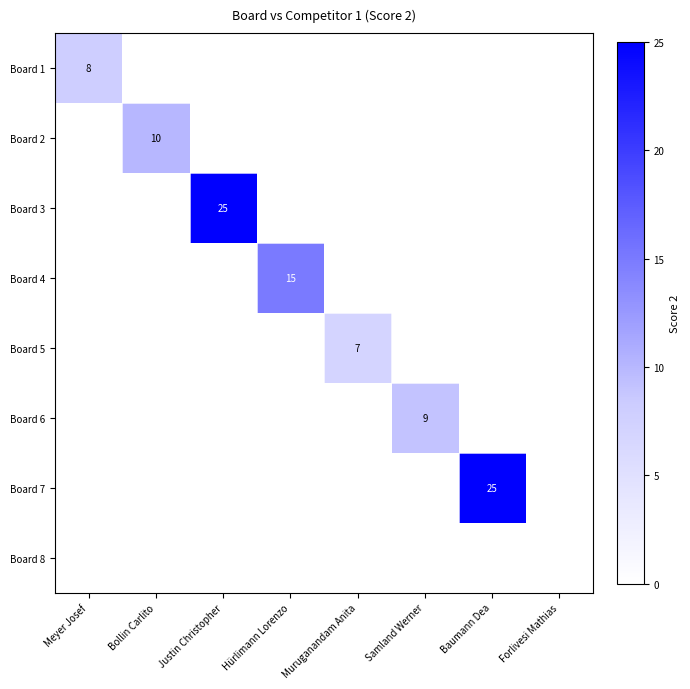

The Board 1 series shows 8 at Meyer Josef. True or false?

True